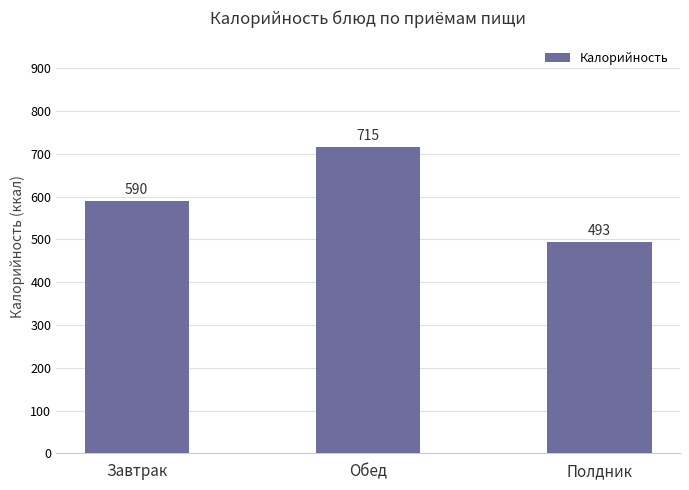

Reading left to right, list all the values displayed in this chart.

590	715	493